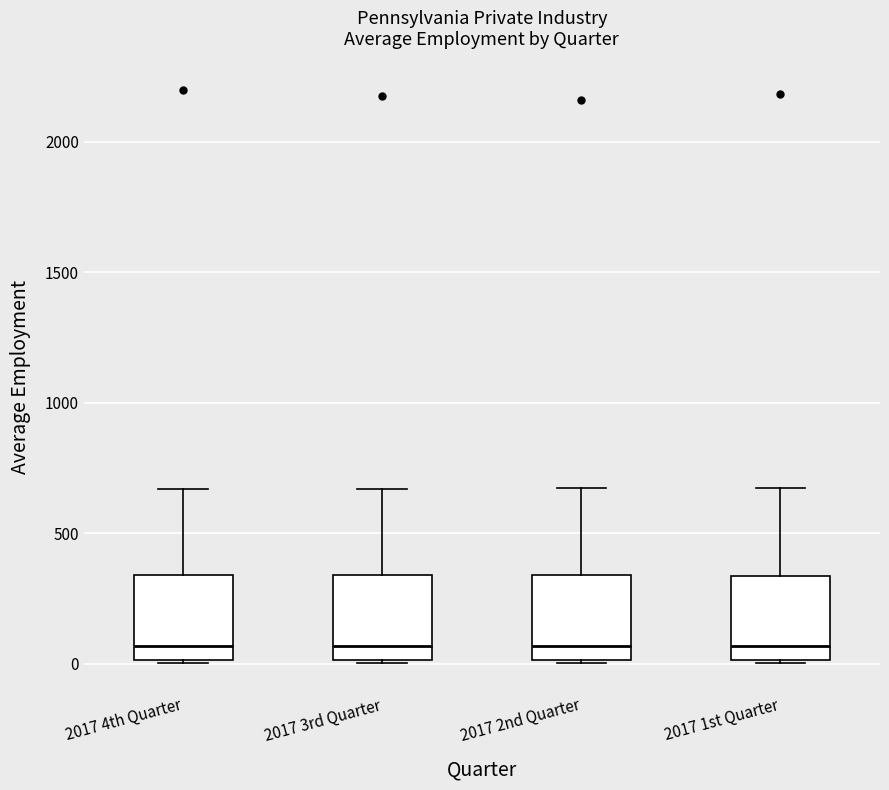

Where is the upper edge of the box for 2017 4th Quarter on the y-axis? The values are not printed on the chart, so give them approximately, as read against the axis.

350